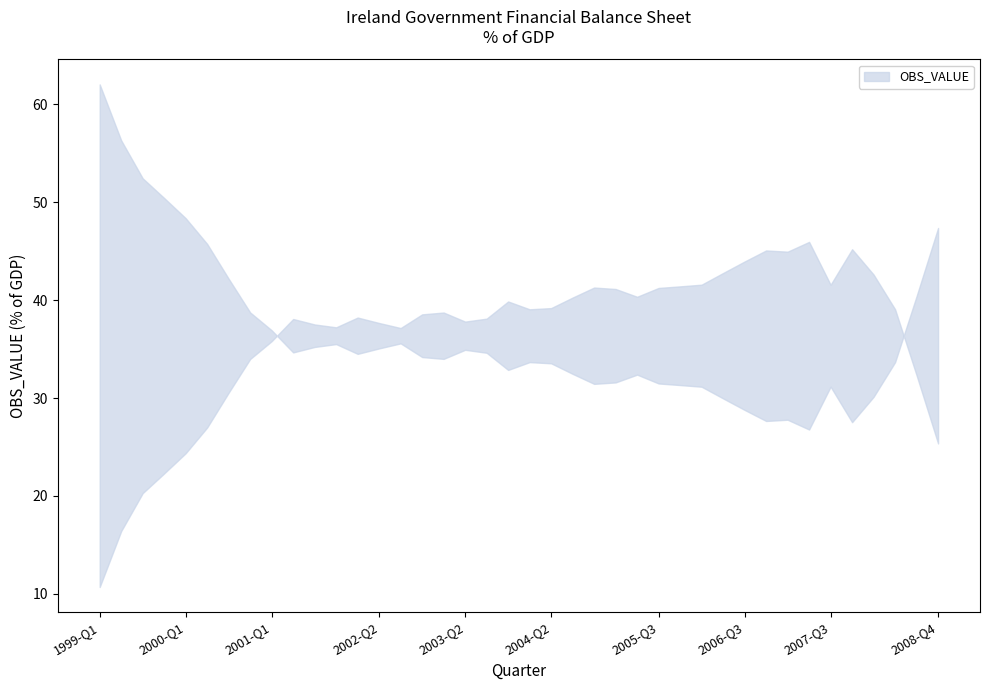

Which category has the highest value across all series?

1999-Q1